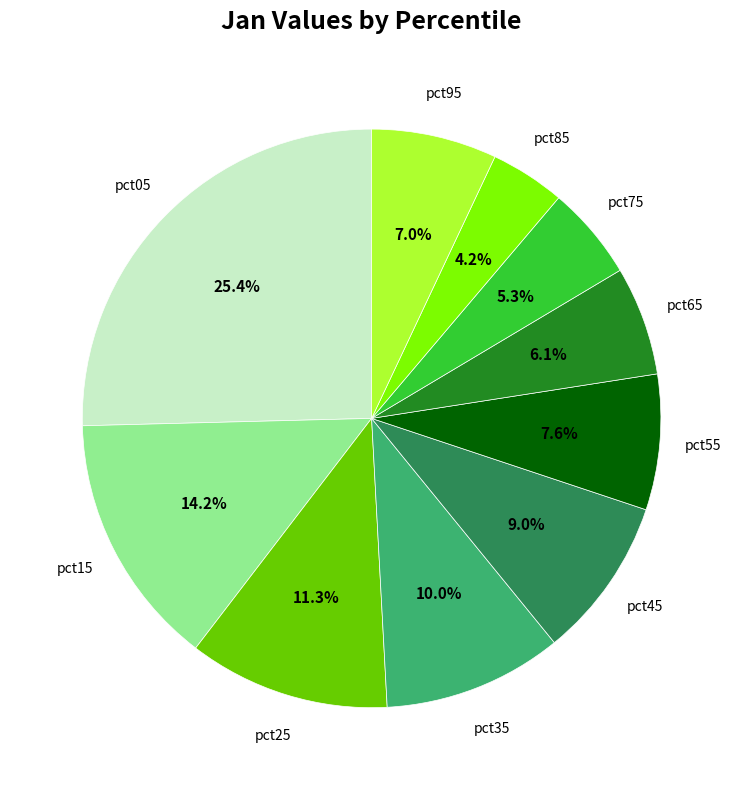

Is there any slice that represents more than half of the pie?

No